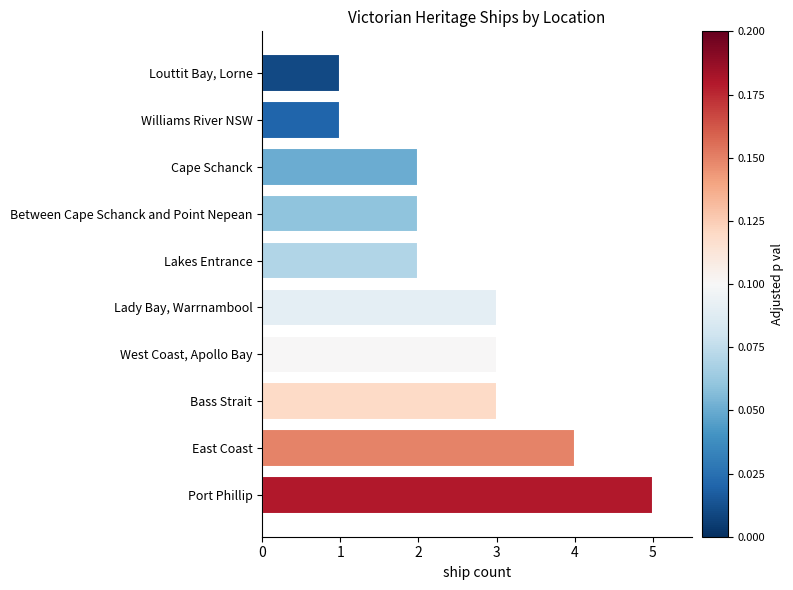

Does the chart contain stacked bars?

No